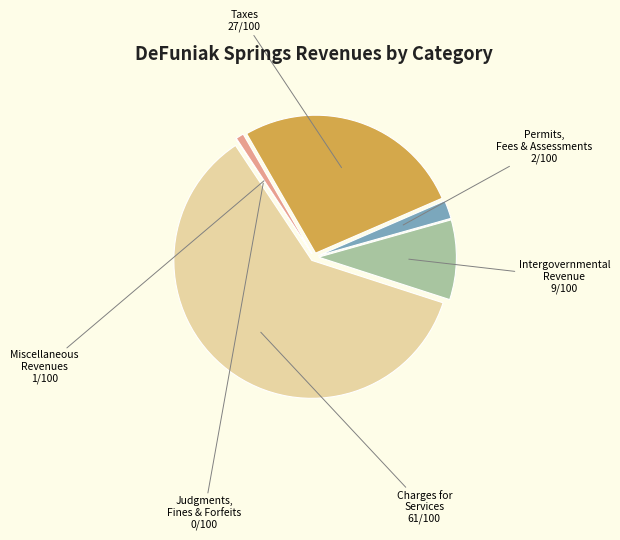

Which has a higher value, Miscellaneous Revenues or Charges for Services?

Charges for Services